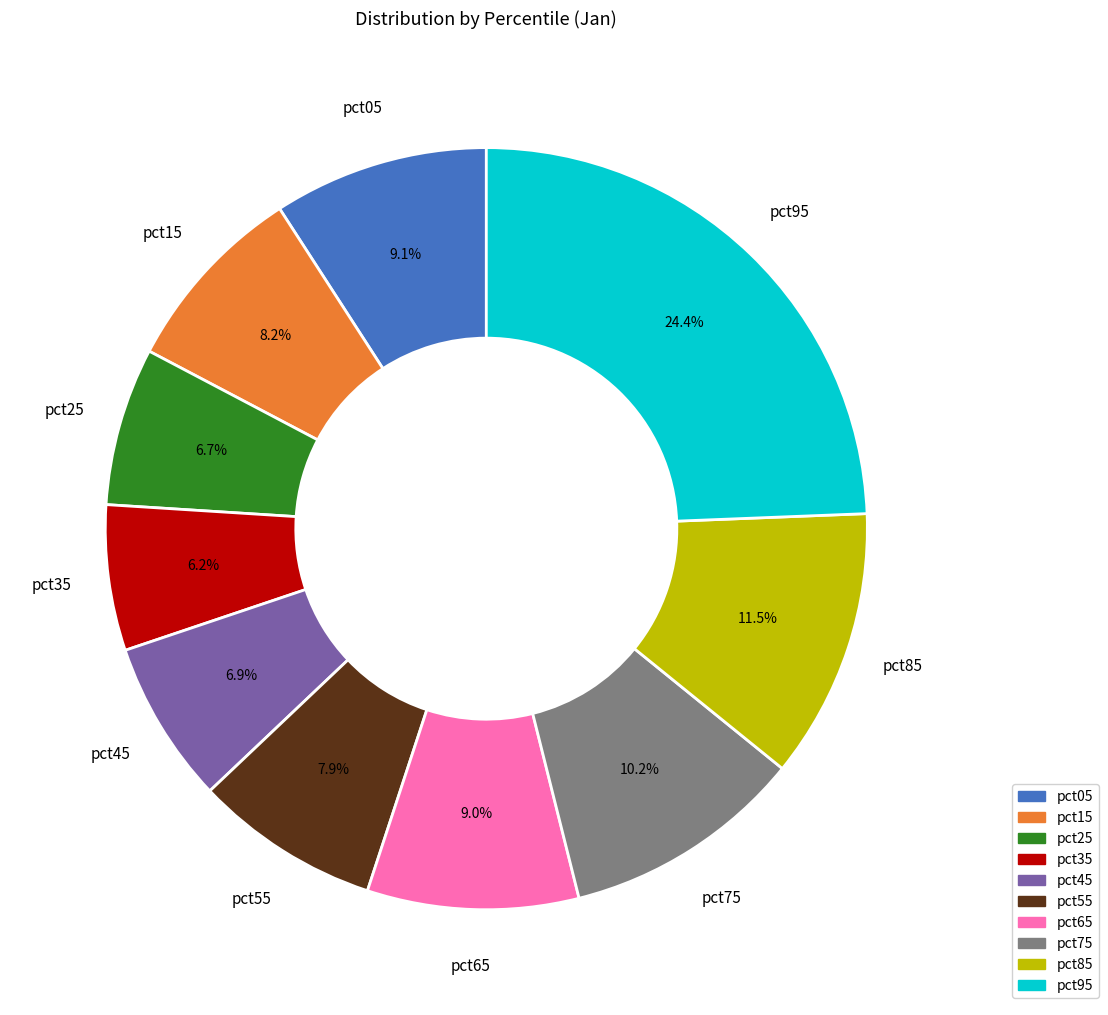

True or false: pct15 accounts for 1% of the total.

False